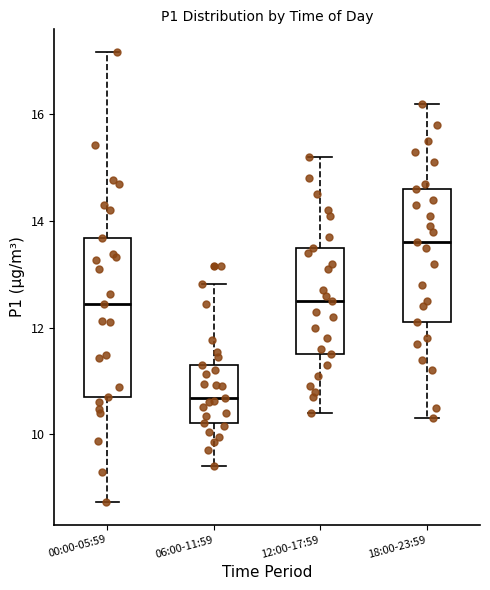

Which box has the lowest median line?

06:00-11:59